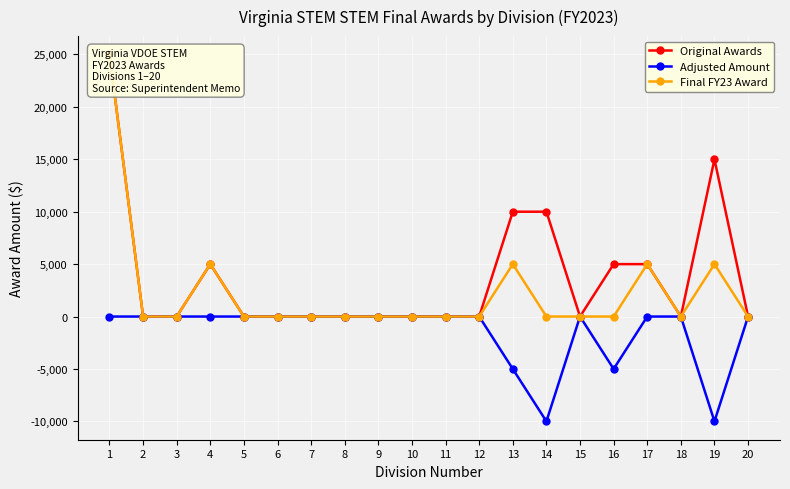

Which series has the largest range (max minus min)?

Original Awards